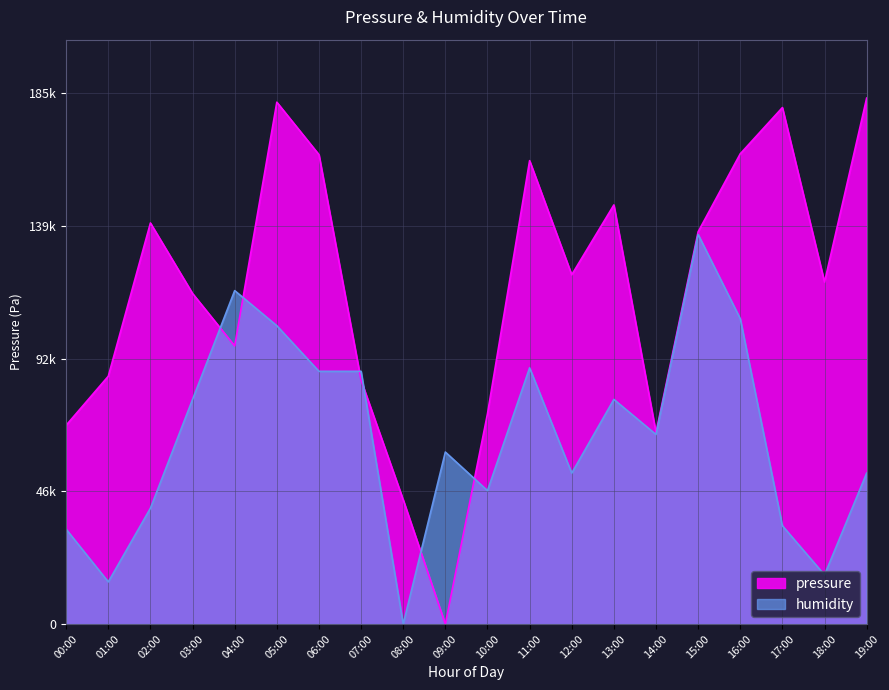

The value of humidity at 15:00 is 29032.9. True or false?

False